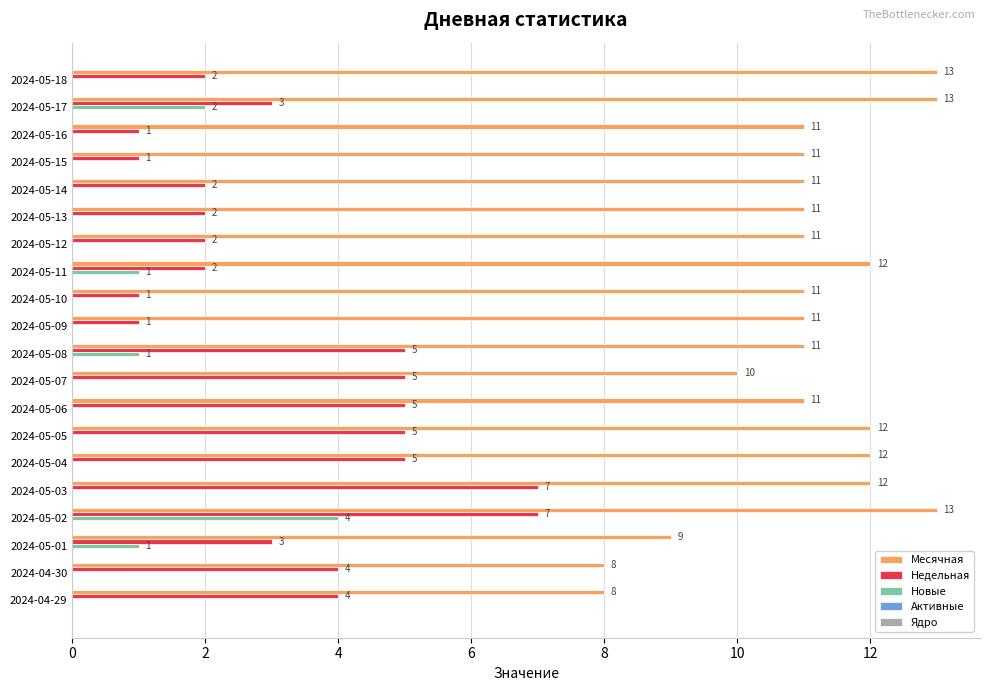

Which series has the largest total across all categories?

Месячная